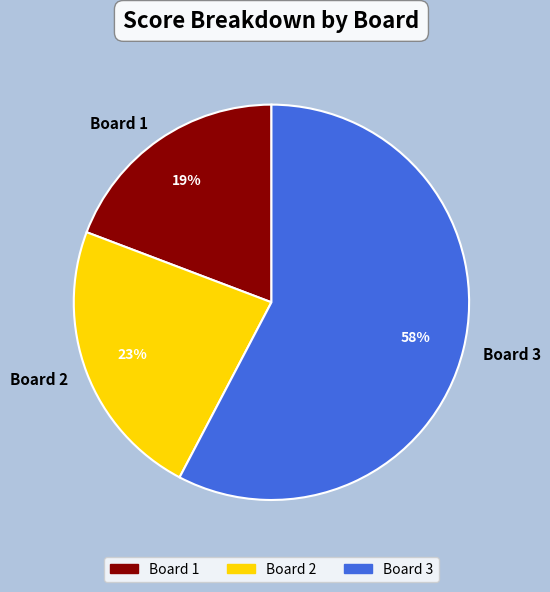

The Board 2 slice represents 23% of the pie. True or false?

True